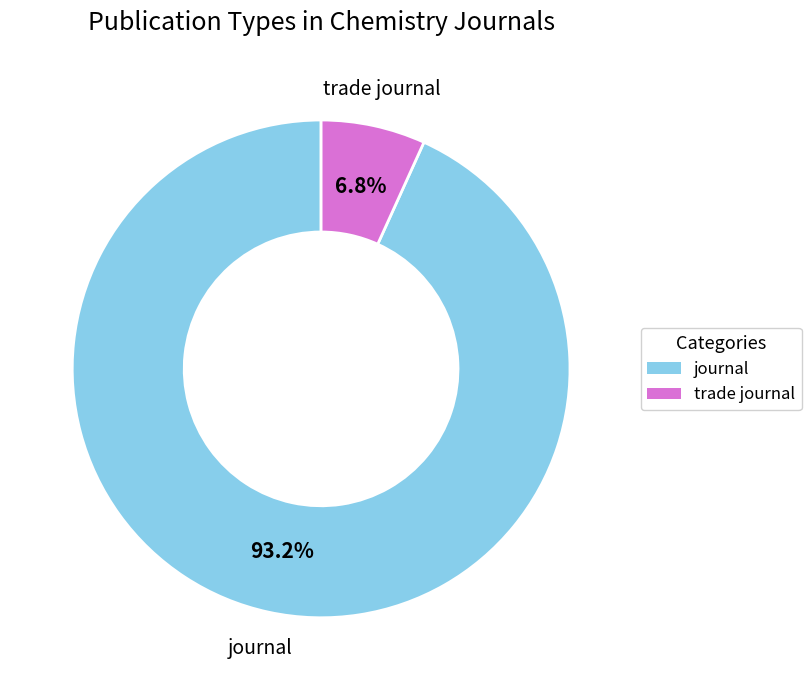

The journal slice represents 93% of the pie. True or false?

True